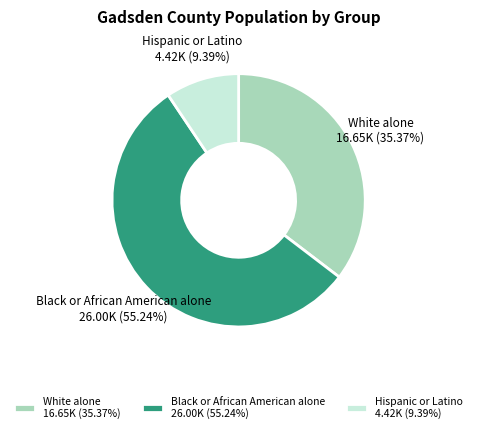

To the nearest percent, what portion does White alone represent?

35%